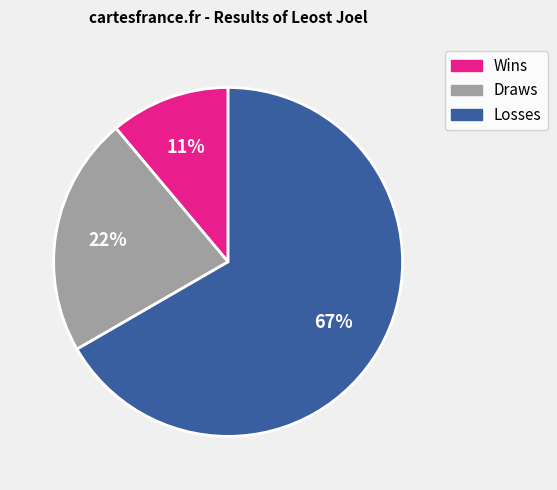

Count the number of slices in the pie.

3